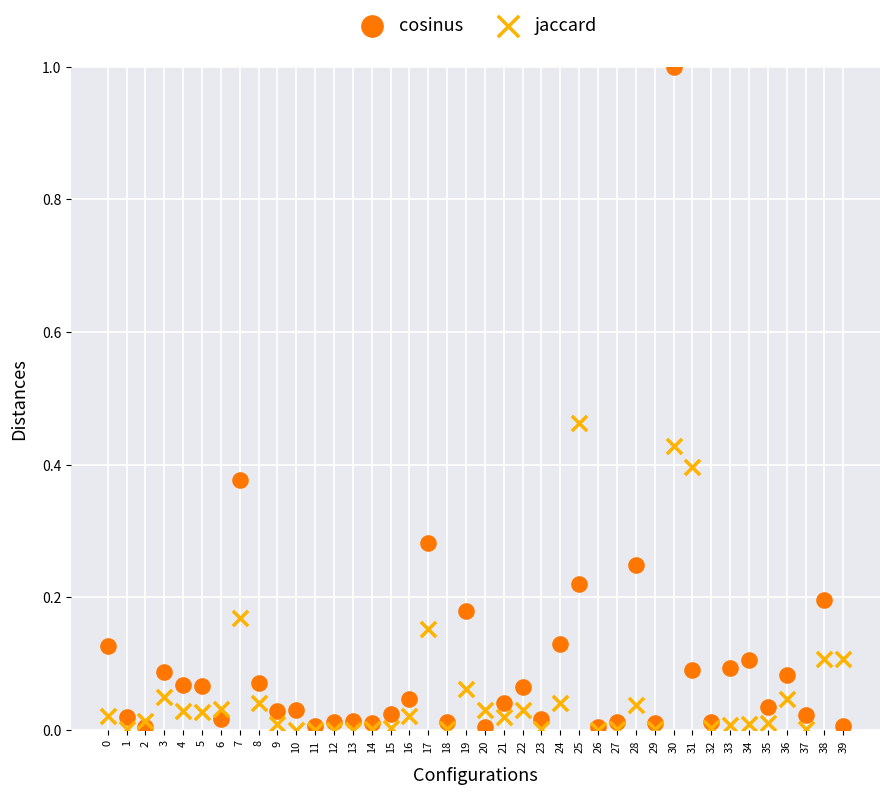

Which series has the largest Y range (max minus min)?

cosinus